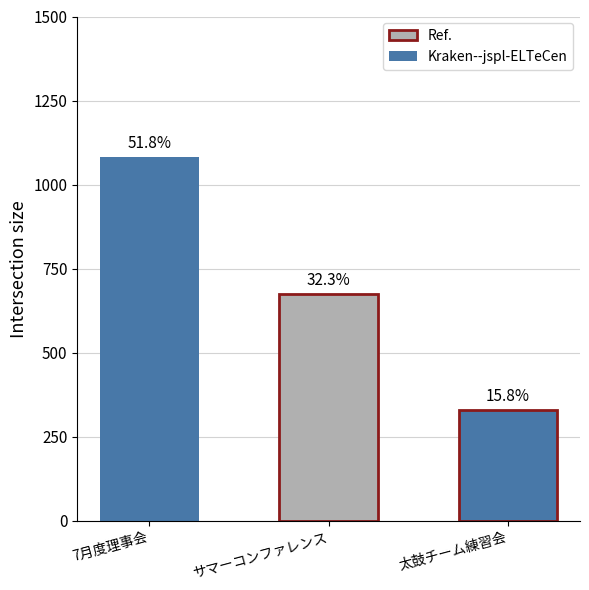

How many bars are there in total?

3